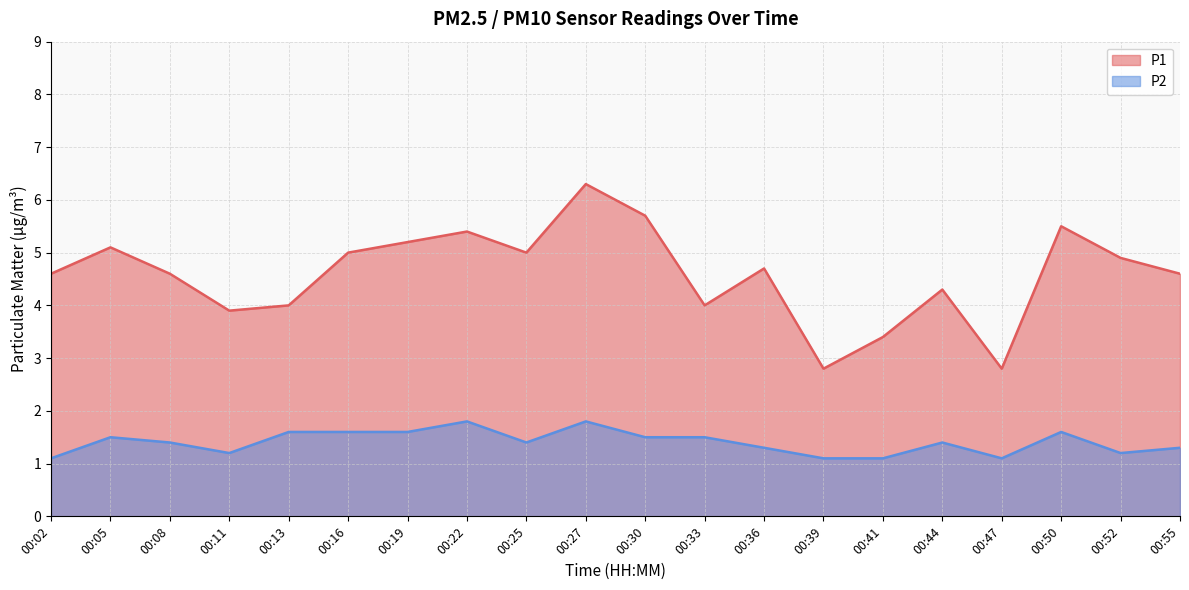

True or false: P2 and P1 intersect in this chart.

False